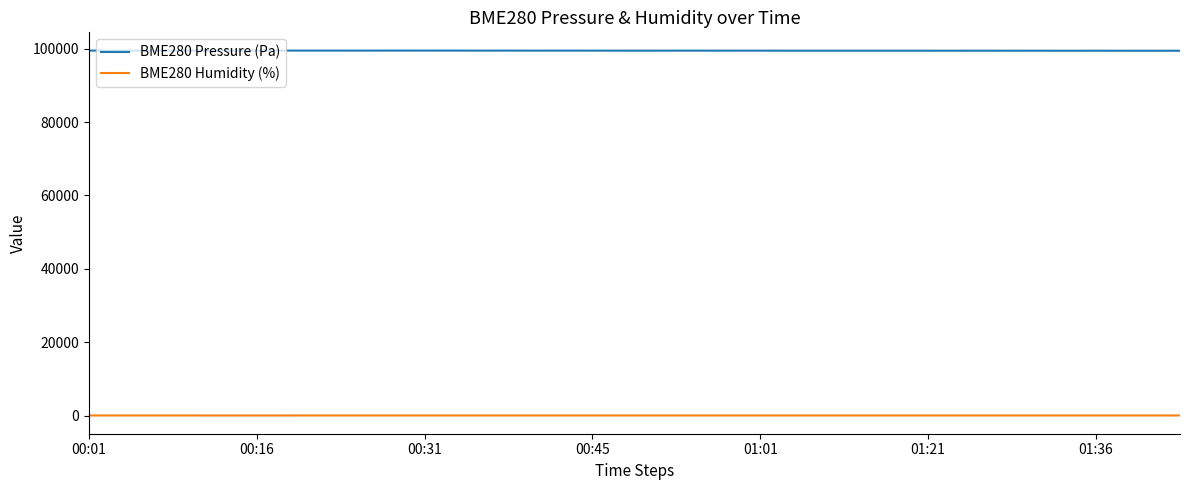

Which series has the largest total across all categories?

BME280 Pressure (Pa)